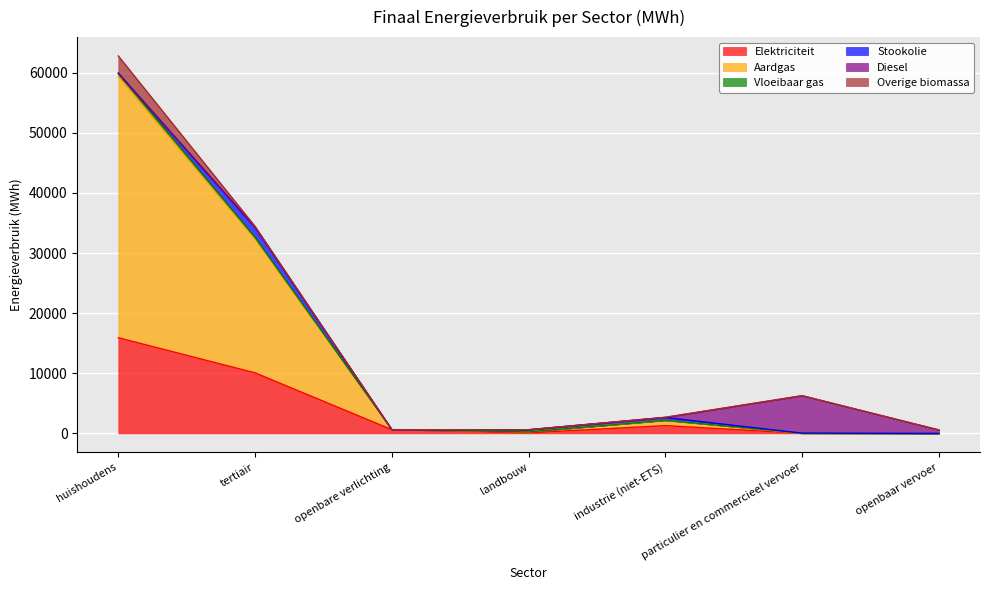

True or false: Elektriciteit has a value of 2141.6 at tertiair.

False